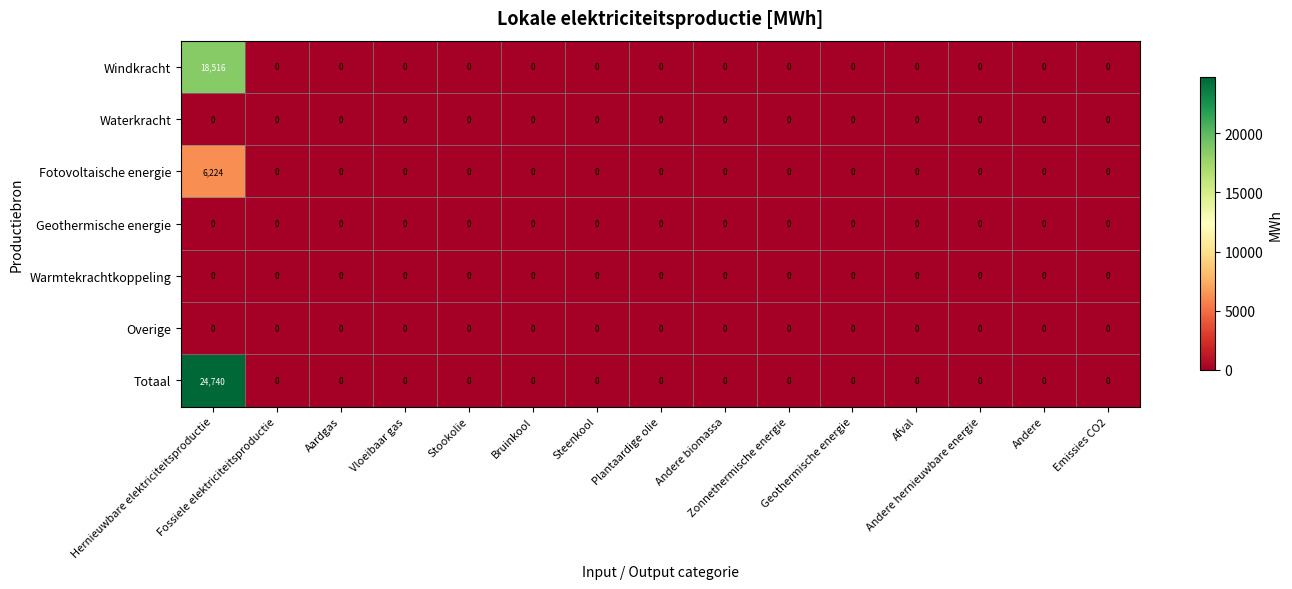

What is the maximum value shown in the chart?

24740